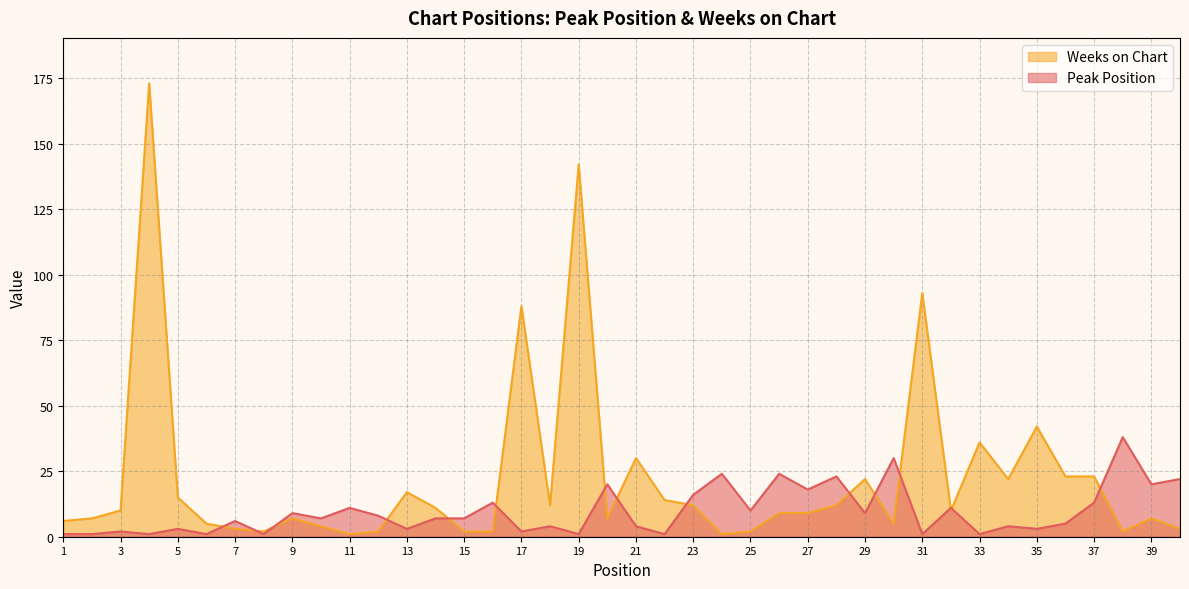

Is it true that Peak Position equals 2 at 3?

True